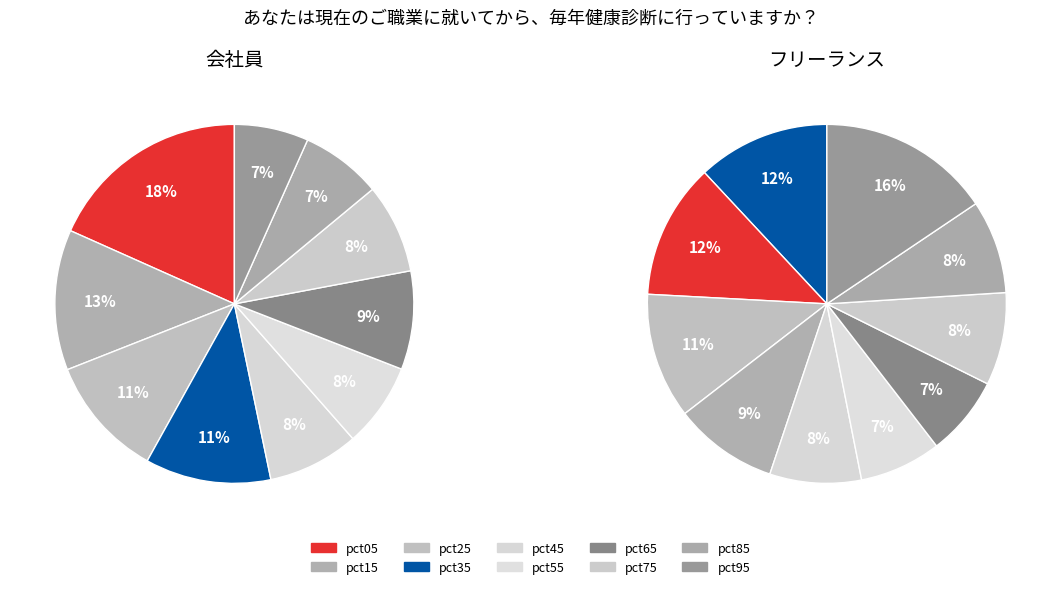

To the nearest percent, what is the combined percentage of 4 and 5?

16%